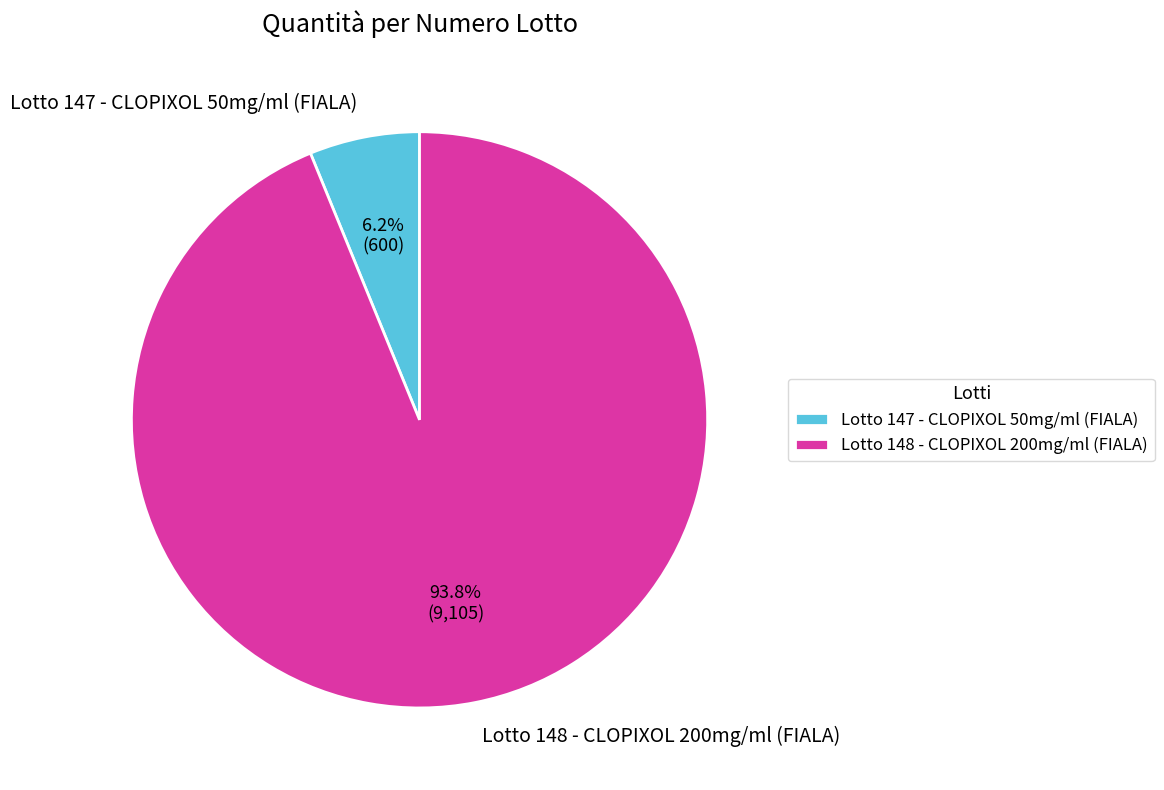

Which slice is the smallest?

Lotto 147 - CLOPIXOL 50mg/ml (FIALA)